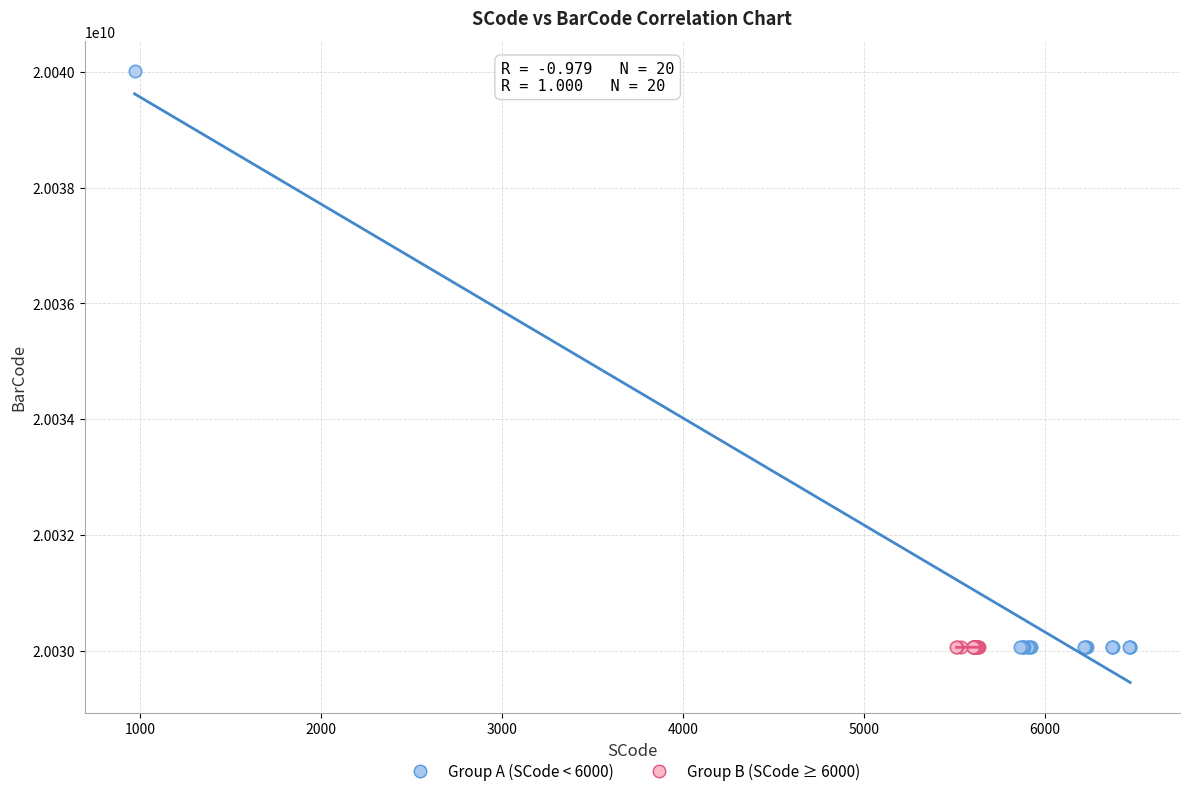

Which series has the widest spread of Y values?

Group A (SCode < 6000)